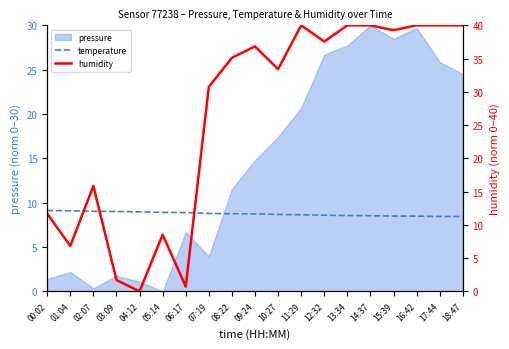

True or false: humidity has more than 0 interior local peaks.

True